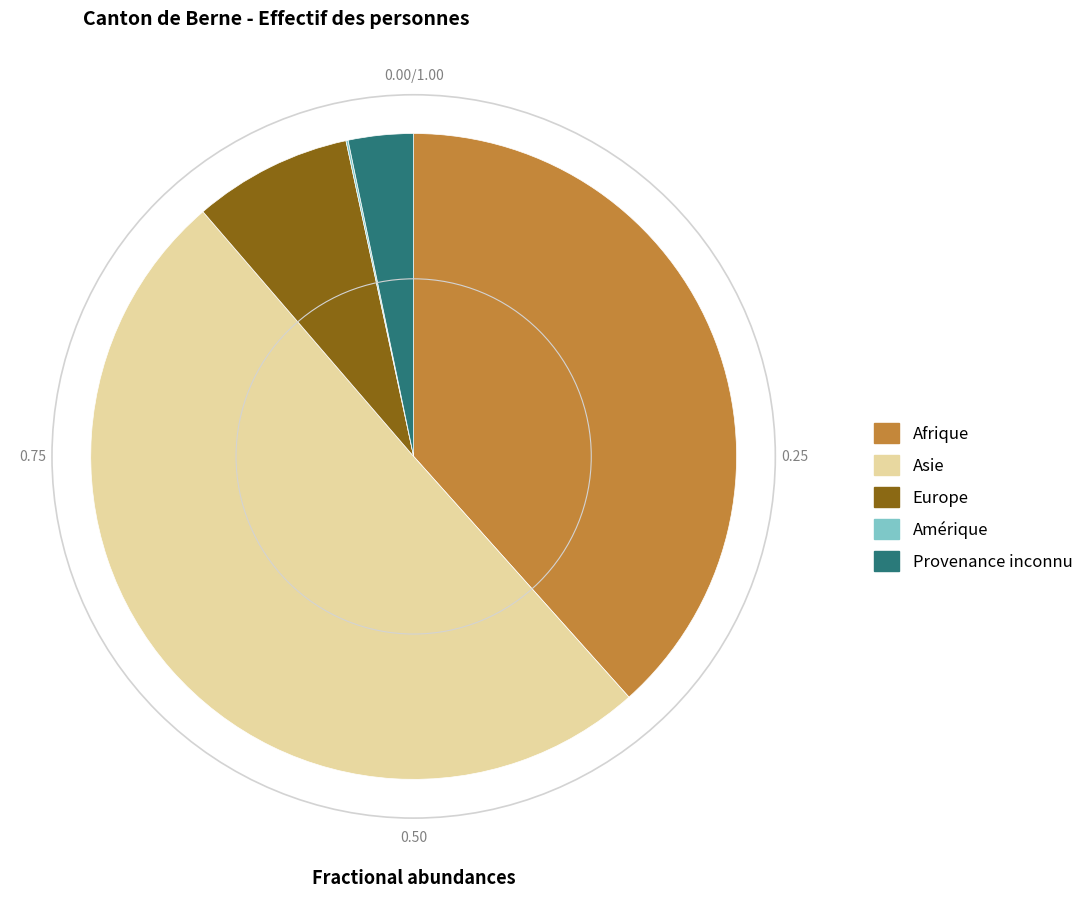

Which has a higher value, Provenance inconnu or Asie?

Asie